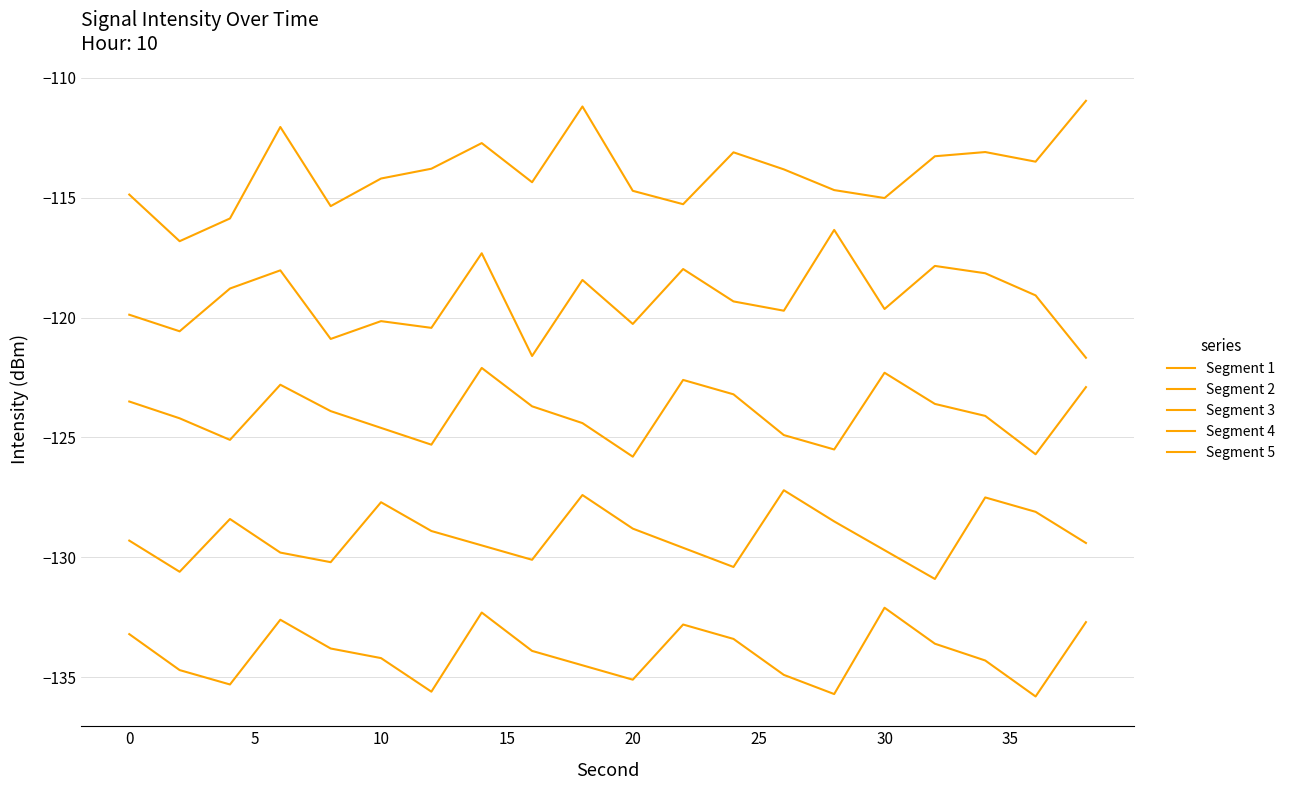

Is this an area chart (filled region under the line)?

No